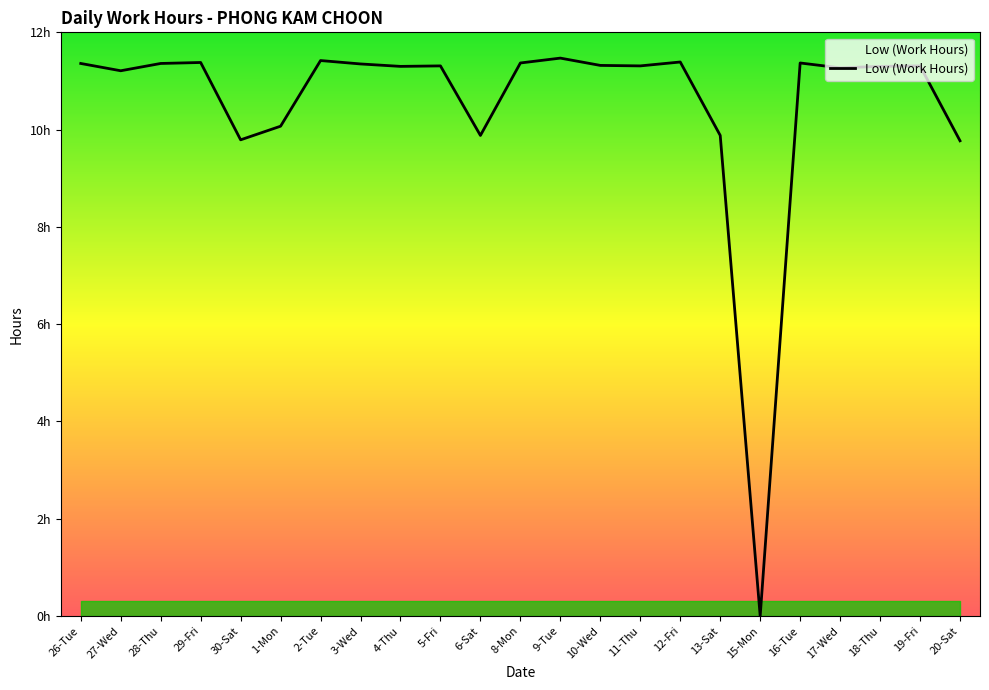

What is the greatest value displayed?

11.5